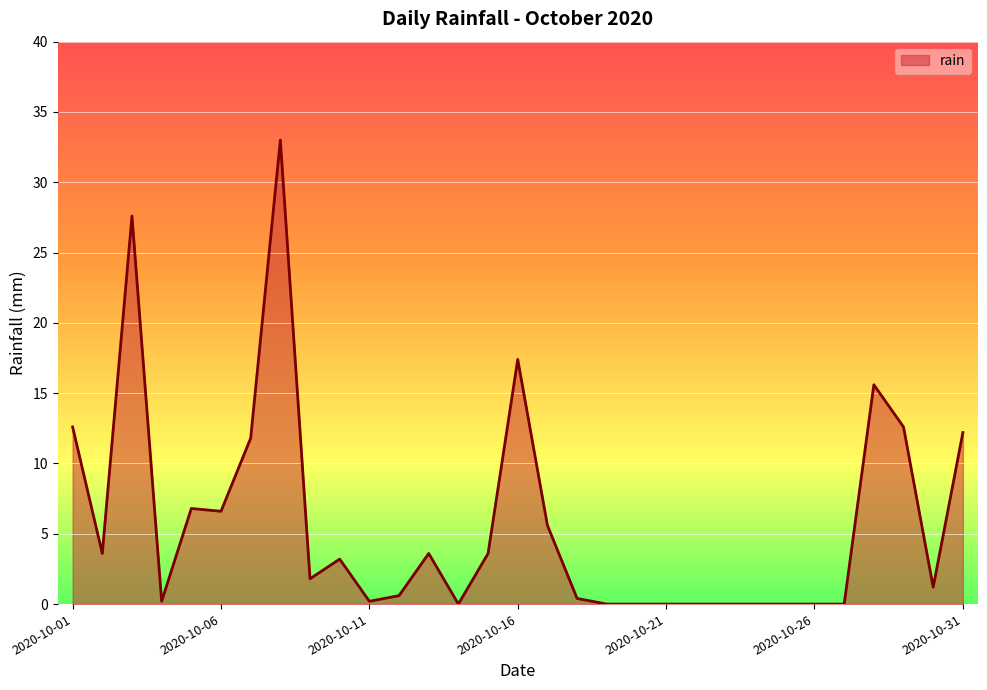

What is the difference between the maximum and minimum values?

33.0